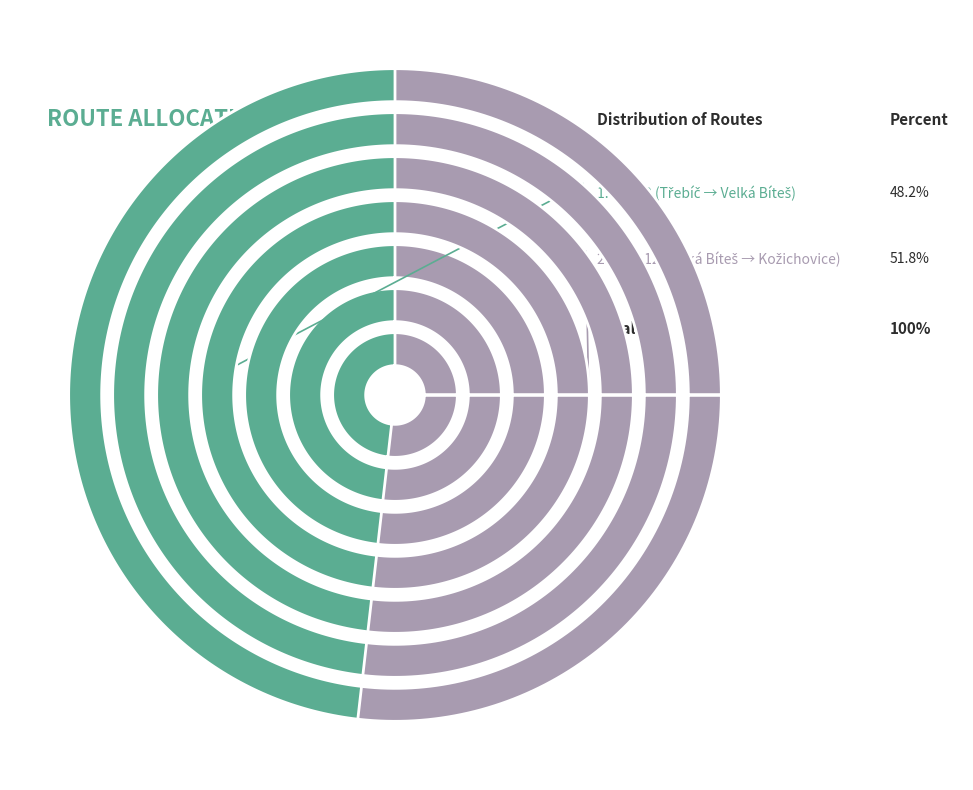

To the nearest percent, what percentage of the pie is 12?

52%